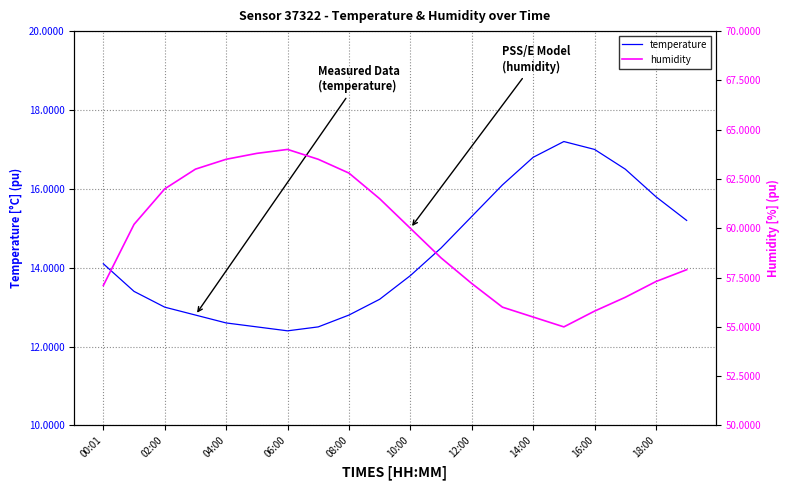

True or false: temperature has a value of 15.3 at 12:00.

True